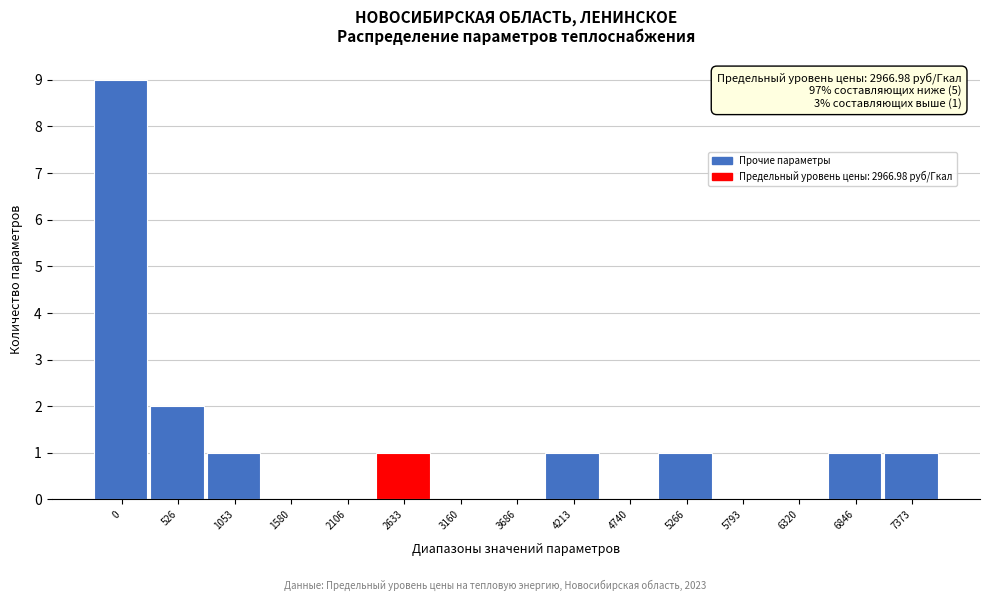

Reading left to right, transcribe all the data shown in this chart.

0=9	526=2	1053=1	1580=0	2106=0	2633=1	3160=0	3686=0	4213=1	4740=0	5266=1	5793=0	6320=0	6846=1	7373=1